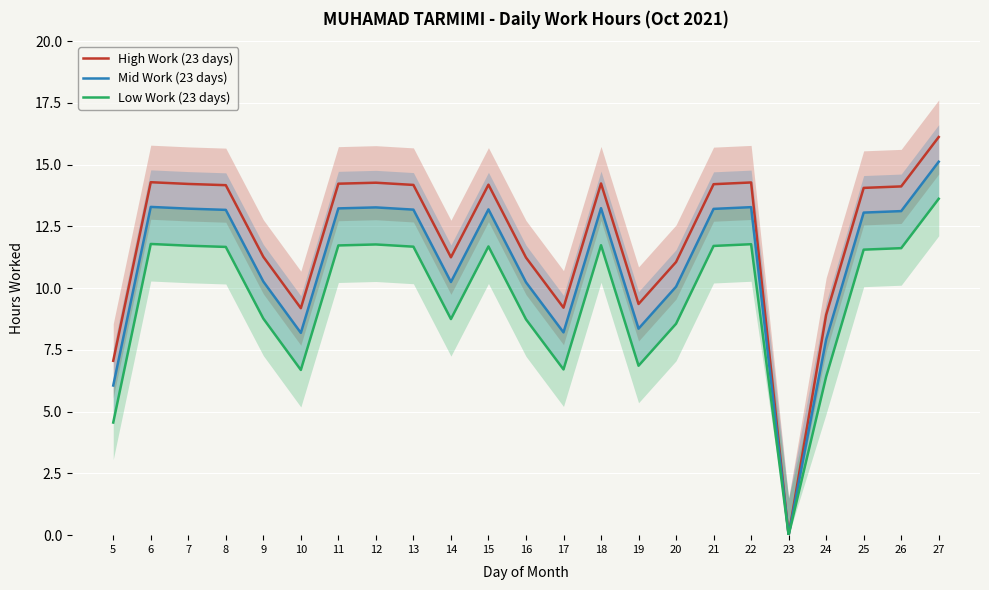

At 18, list the series in order from smallest to largest.

Low Work (23 days), Mid Work (23 days), High Work (23 days)